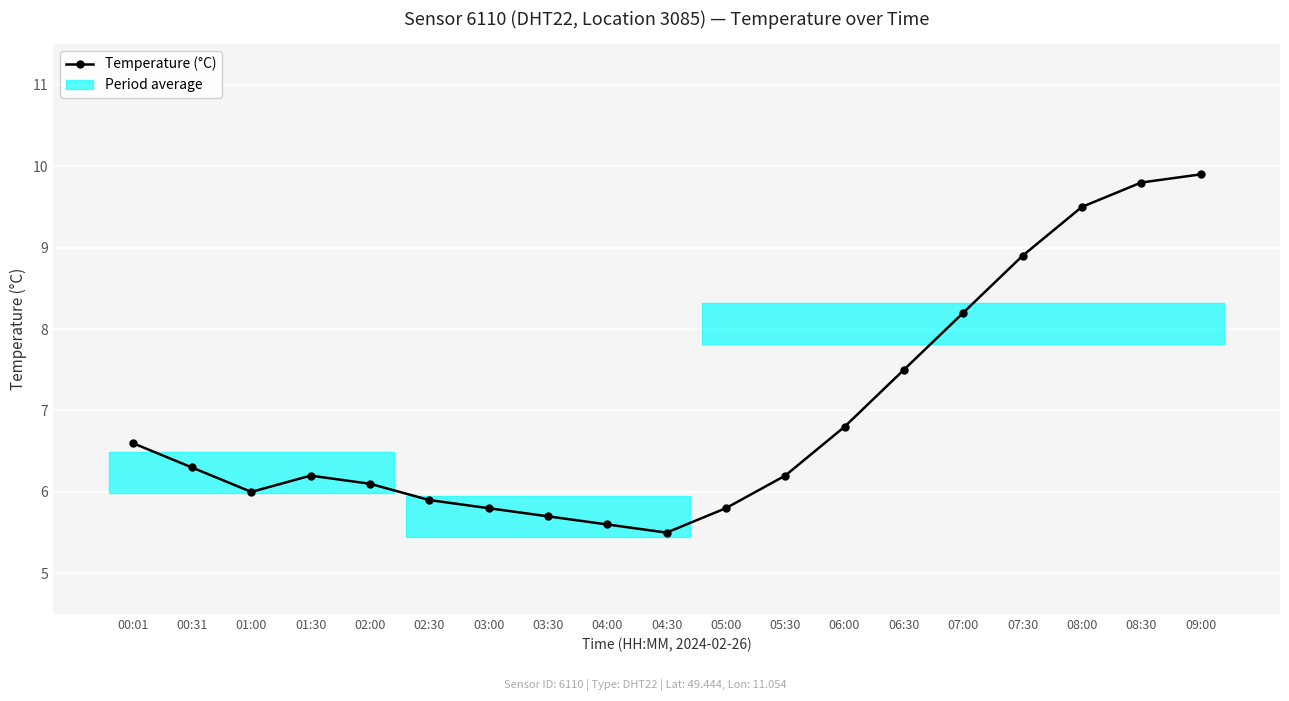

How many points are higher than both their immediate neighbors (excluding endpoints)?

1